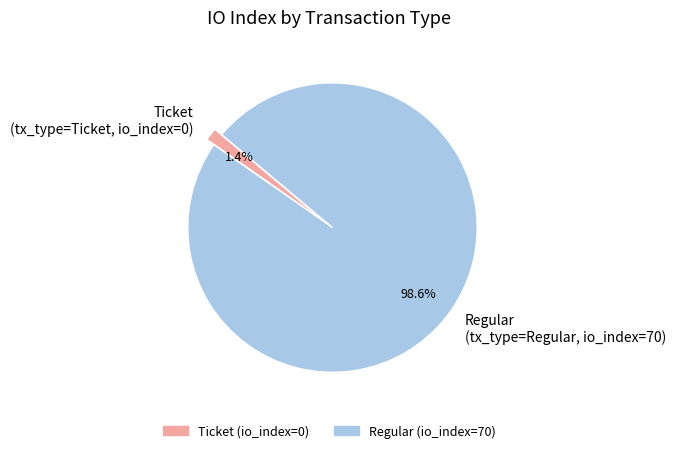

Does any single category account for the majority?

Yes